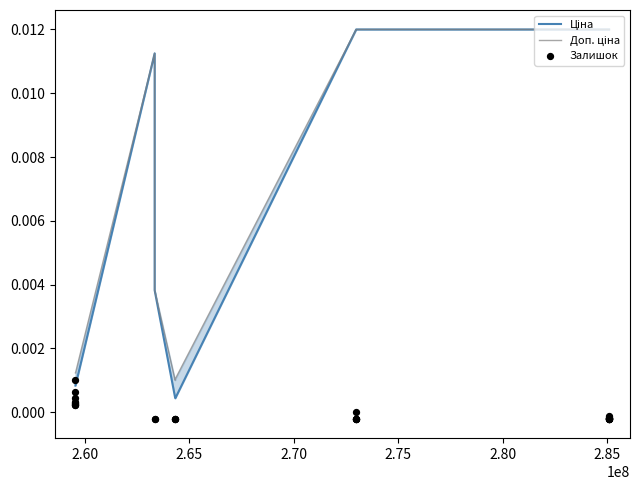

Is the value of Ціна at 9 greater than the value of Залишок at 2.55?

Yes